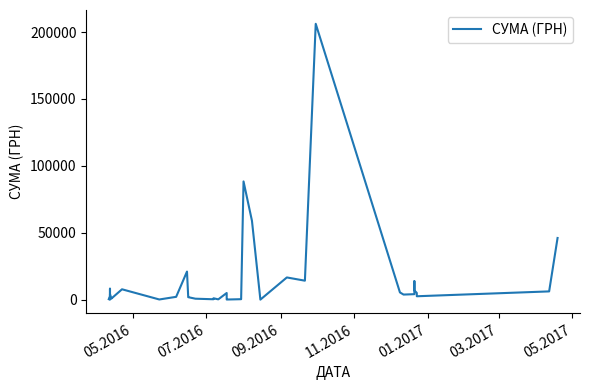

True or false: the data shows 1229.6 at 7.

False